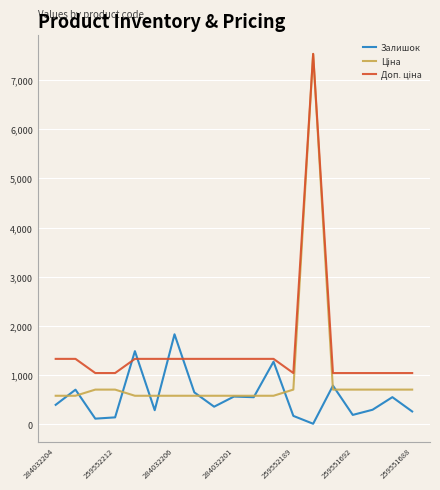

What is the greatest value displayed?

7530.7